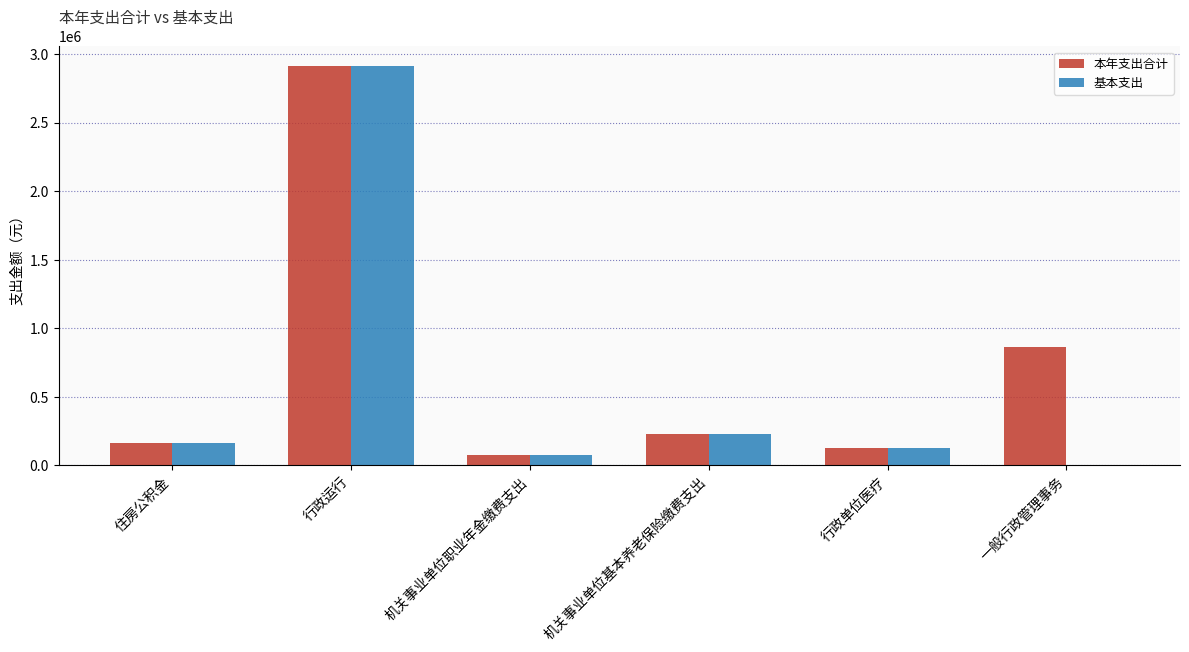

Between 行政单位医疗 and 一般行政管理事务, which series saw the biggest shift?

本年支出合计